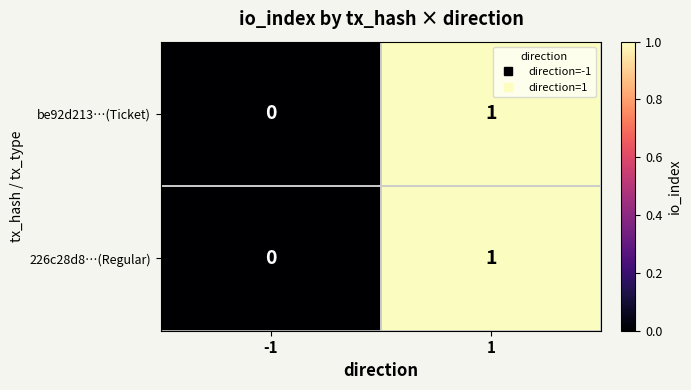

List the labels in order of be92d213…(Ticket) value, smallest first.

-1, 1